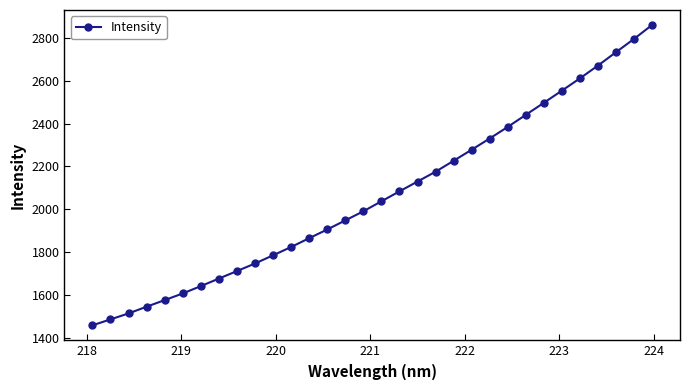

What is the value of the 26th point from the left?

2496.8